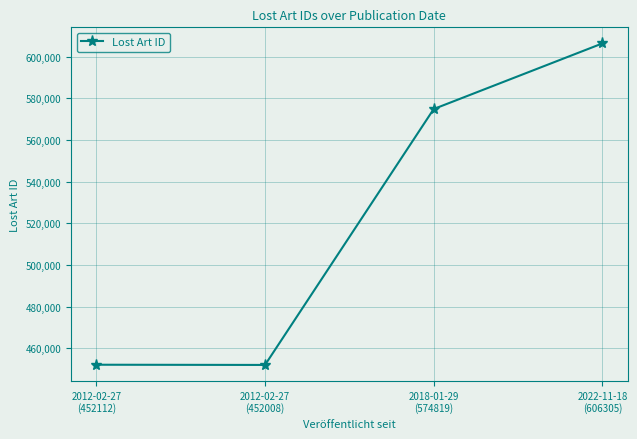

How many lines are shown in the chart?

1